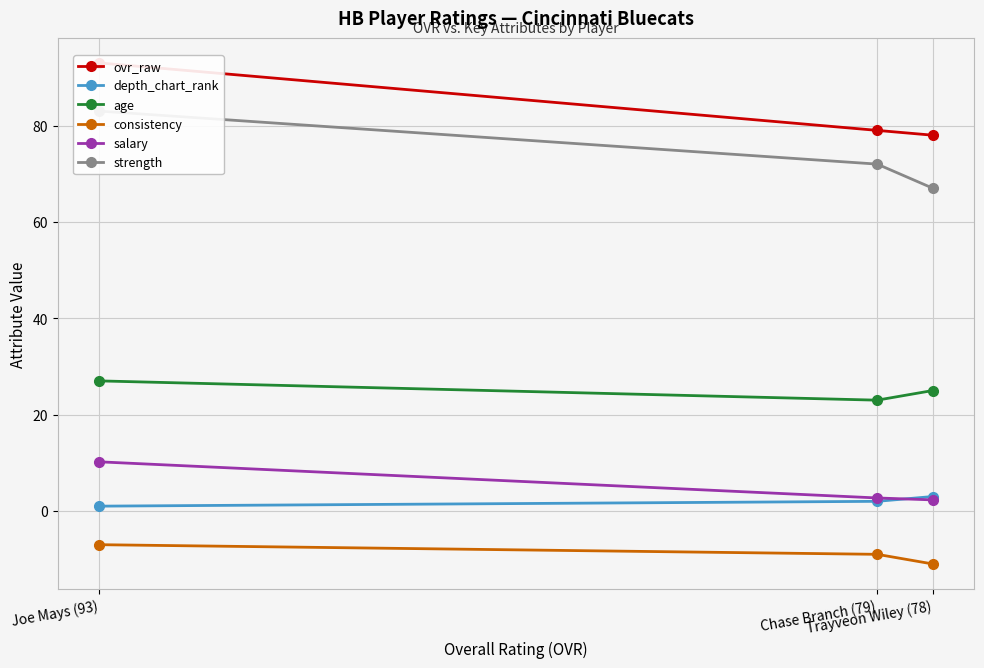

What is the label of the 3rd point from the right?

Joe Mays (93)